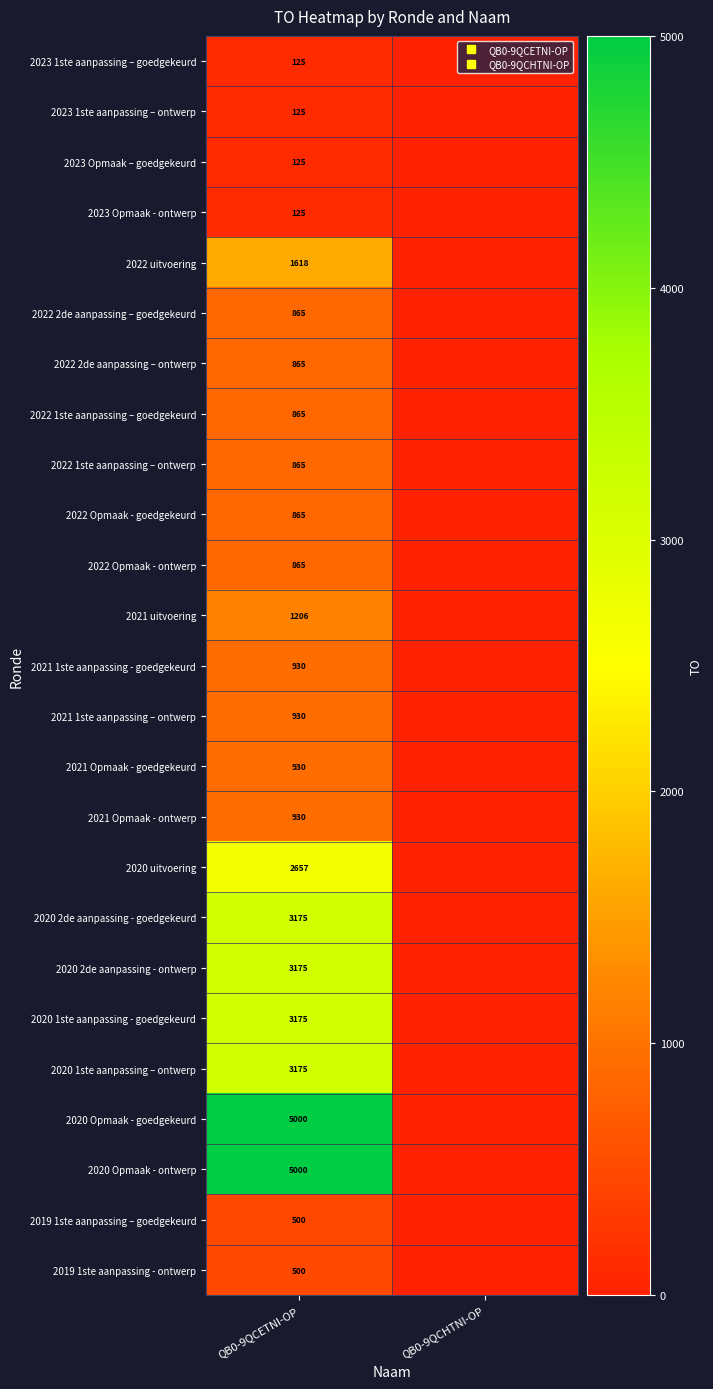

At how many categories does at least one series exceed 4477?

1